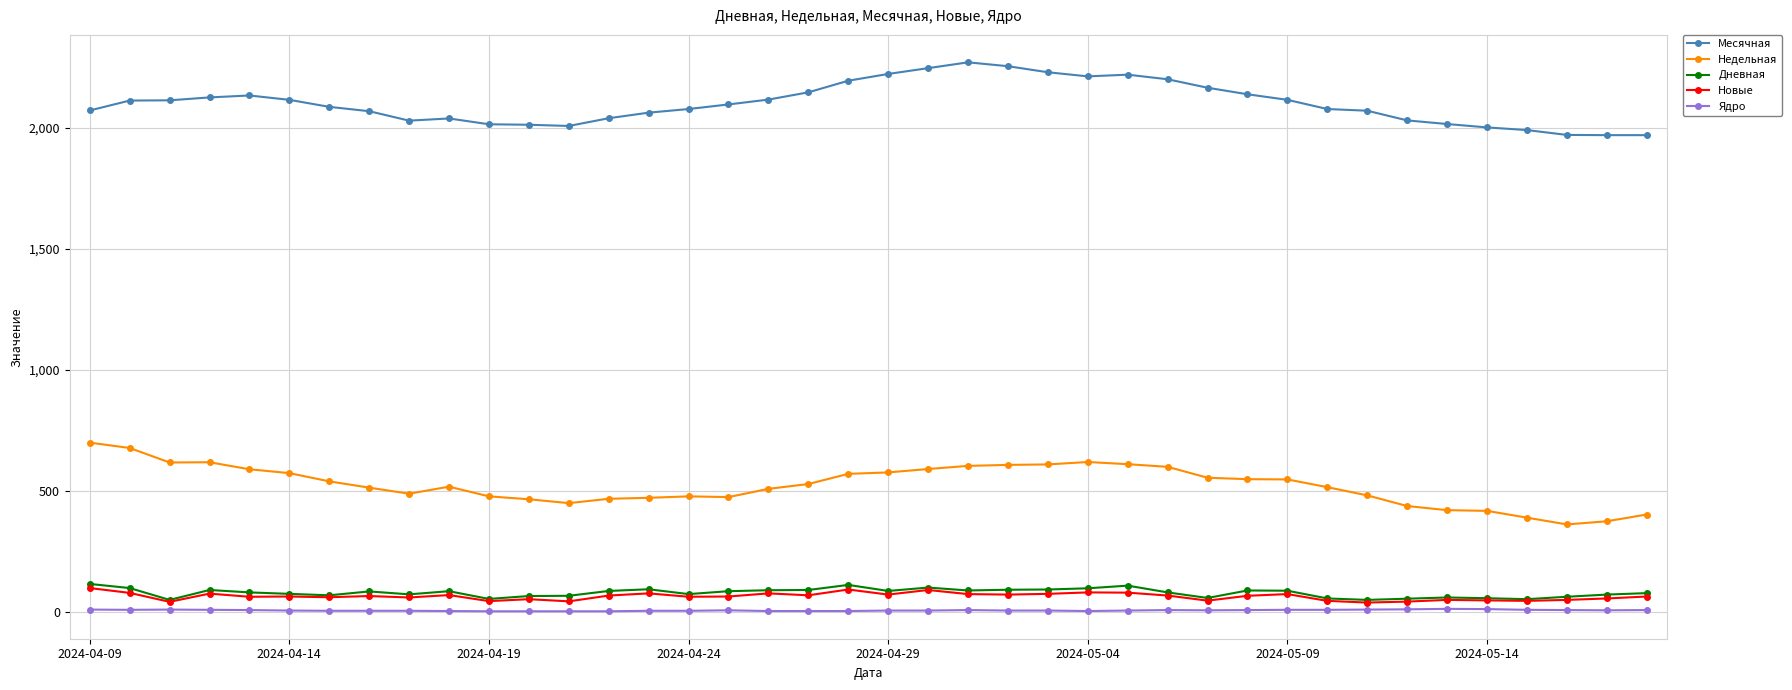

True or false: Месячная and Ядро intersect in this chart.

False